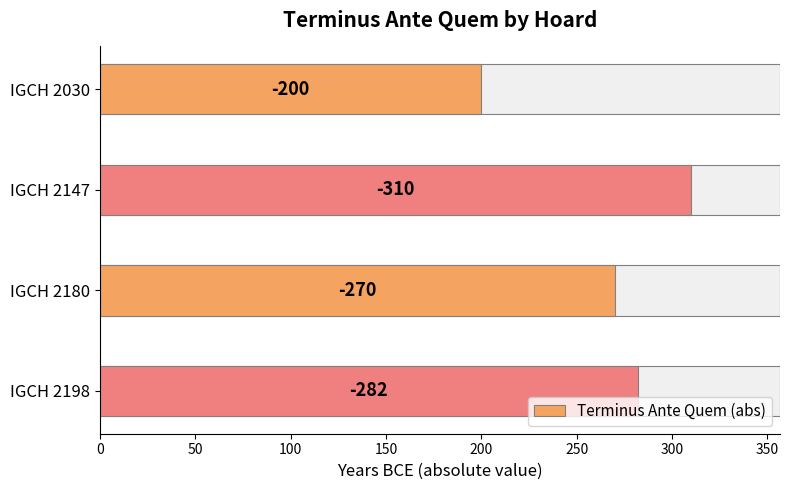

True or false: the data shows 475 at IGCH 2147.

False